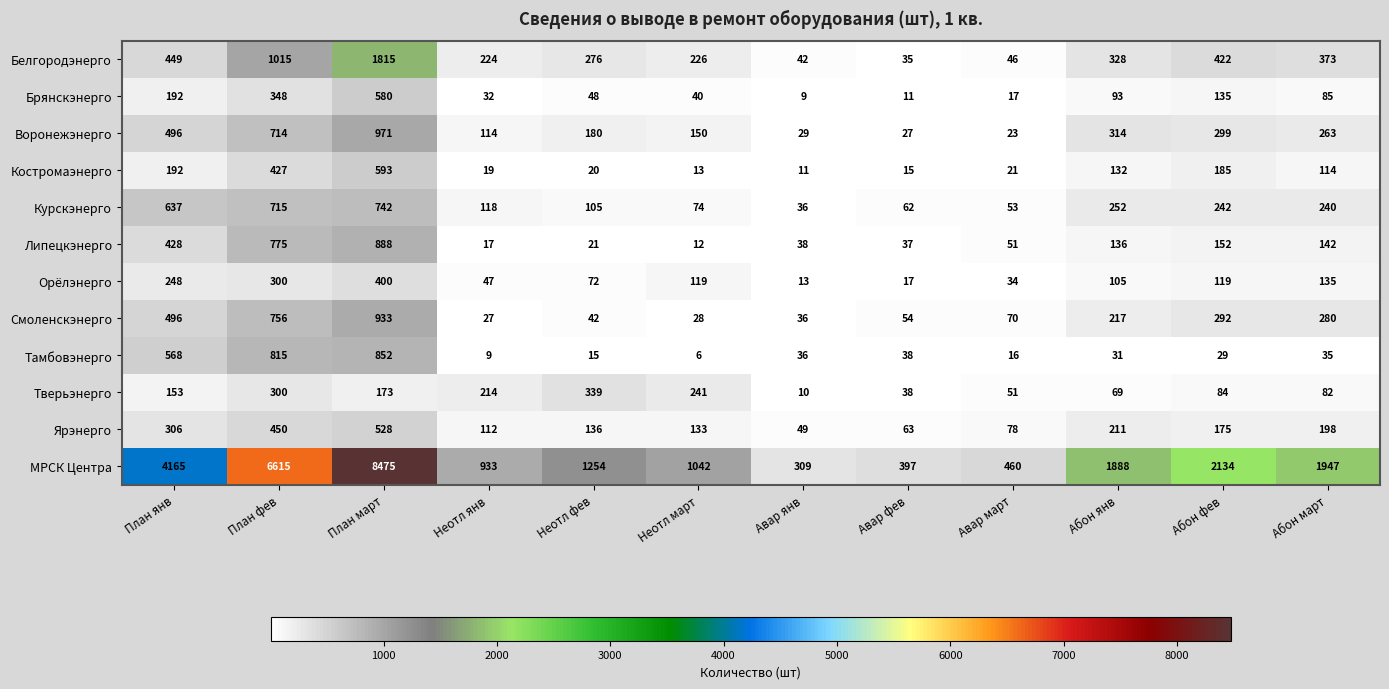

Where is Тверьэнерго nearest to the value 174?

План март